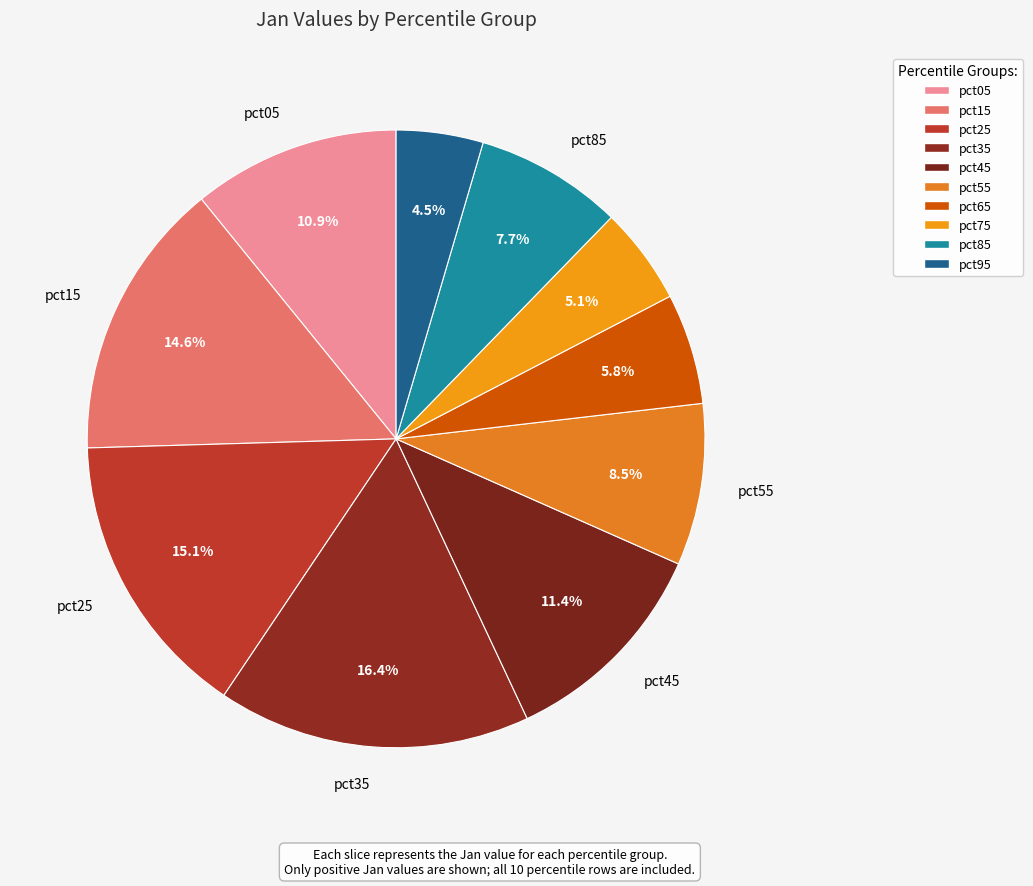

What percentage do pct55 and pct25 together represent?

23.6%